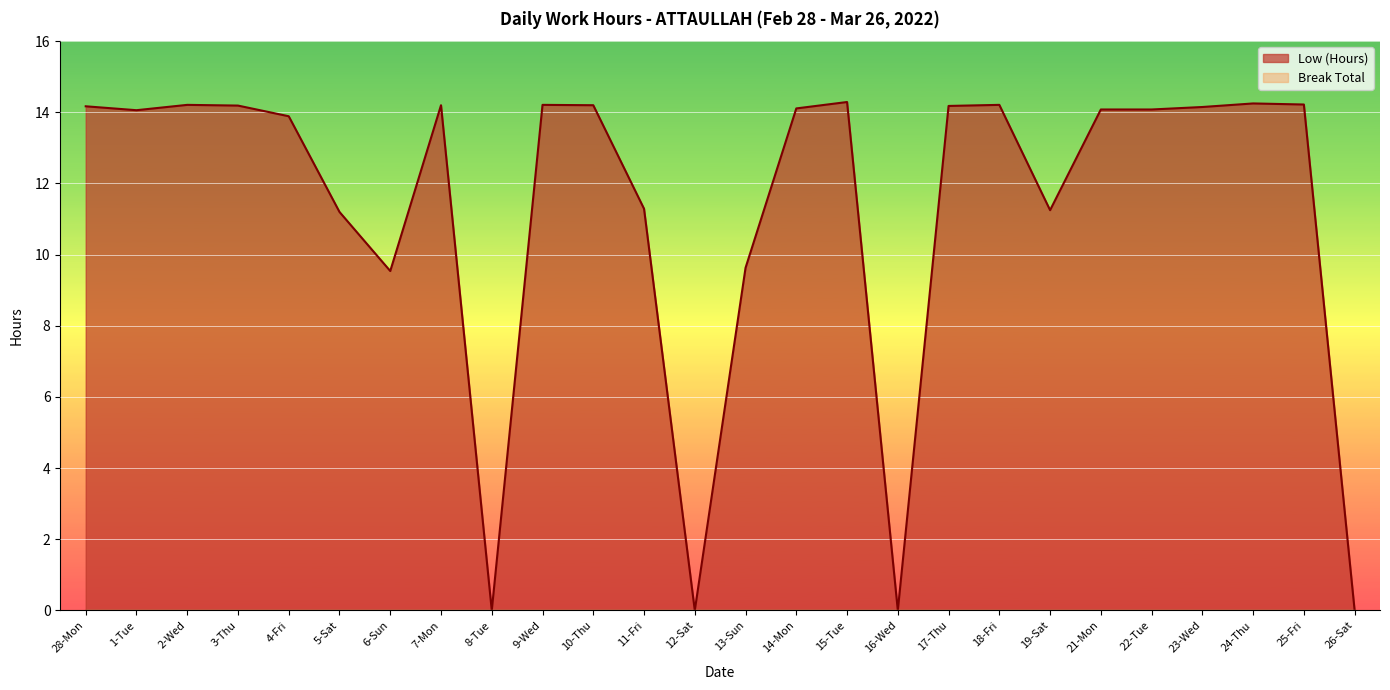

The chart shows a value of 24.6 at 1-Tue. True or false?

False